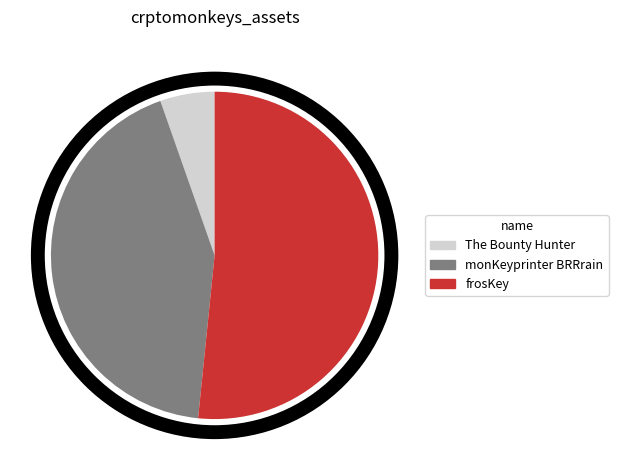

What is the smallest slice in the pie chart?

The Bounty Hunter